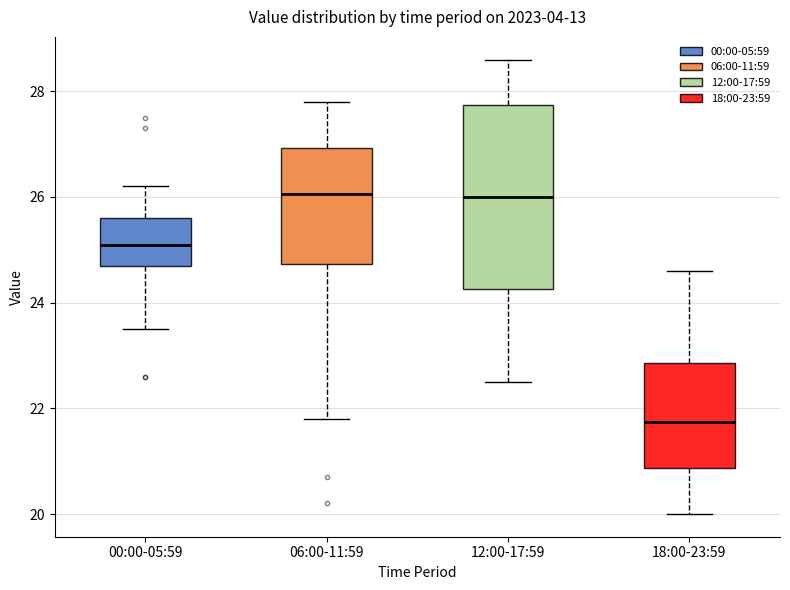

Where does the lower whisker of the box for 06:00-11:59 end on the y-axis? The values are not printed on the chart, so give them approximately, as read against the axis.

21.8